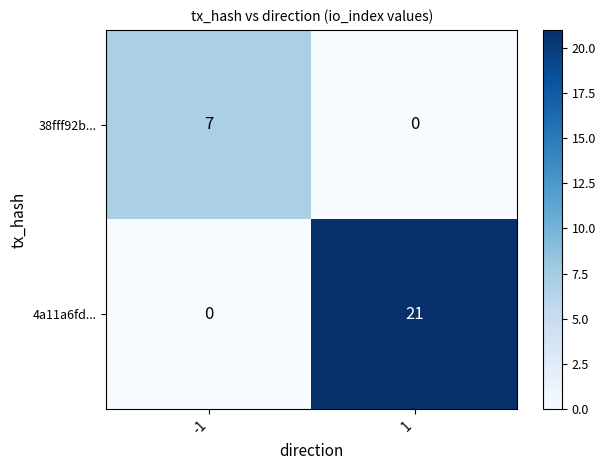

Which series has the largest total across all categories?

4a11a6fd...